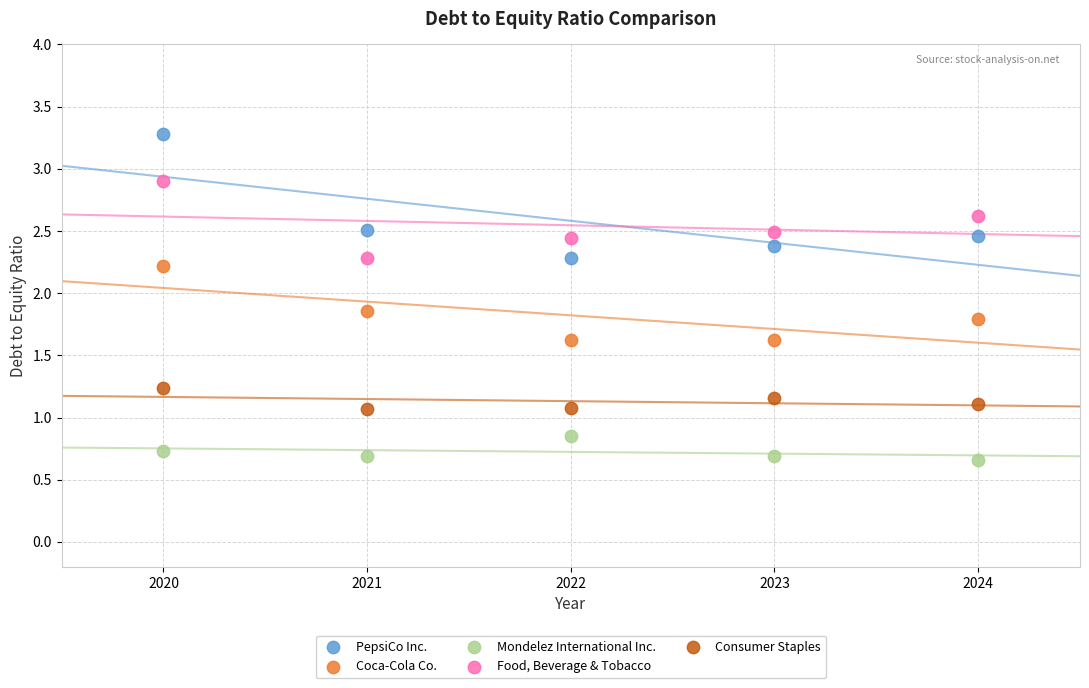

Across all data points, what is the range of X values (max minus min)?

4.0